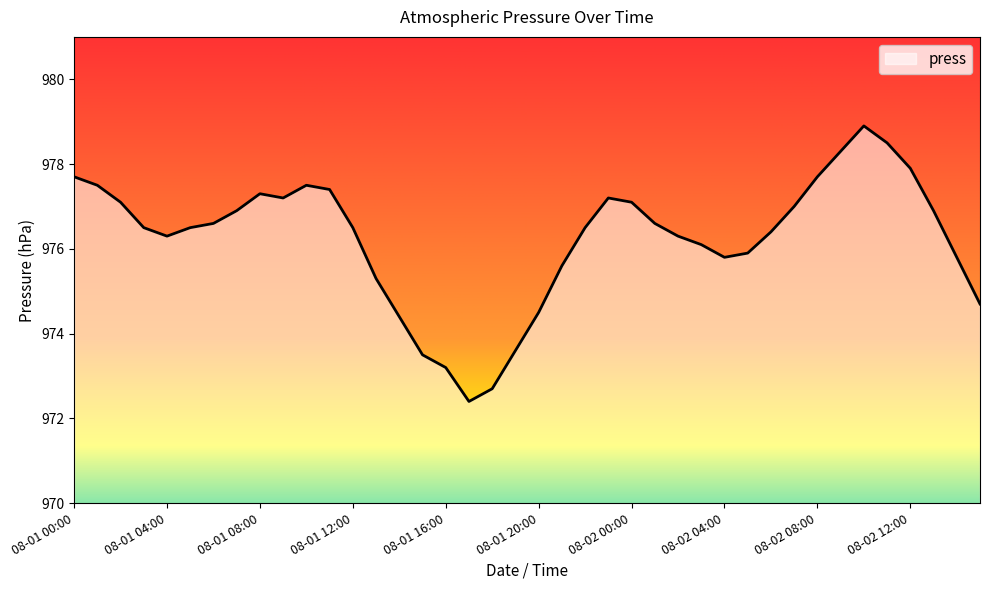

What is the difference between the second highest and minimum values?

6.1